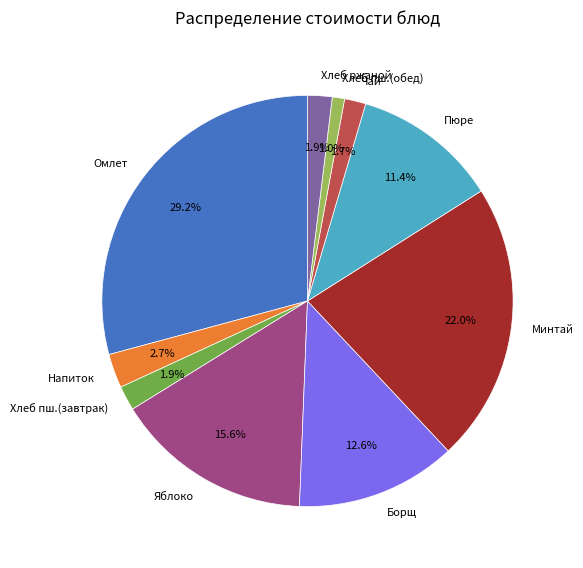

Which category has the smallest portion of the pie?

Хлеб пш.(обед)